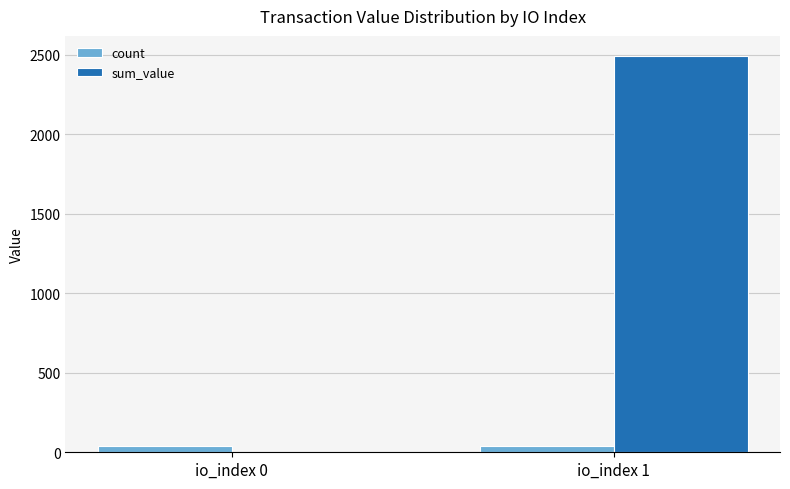

At which category is the sum across all series the highest?

io_index 1